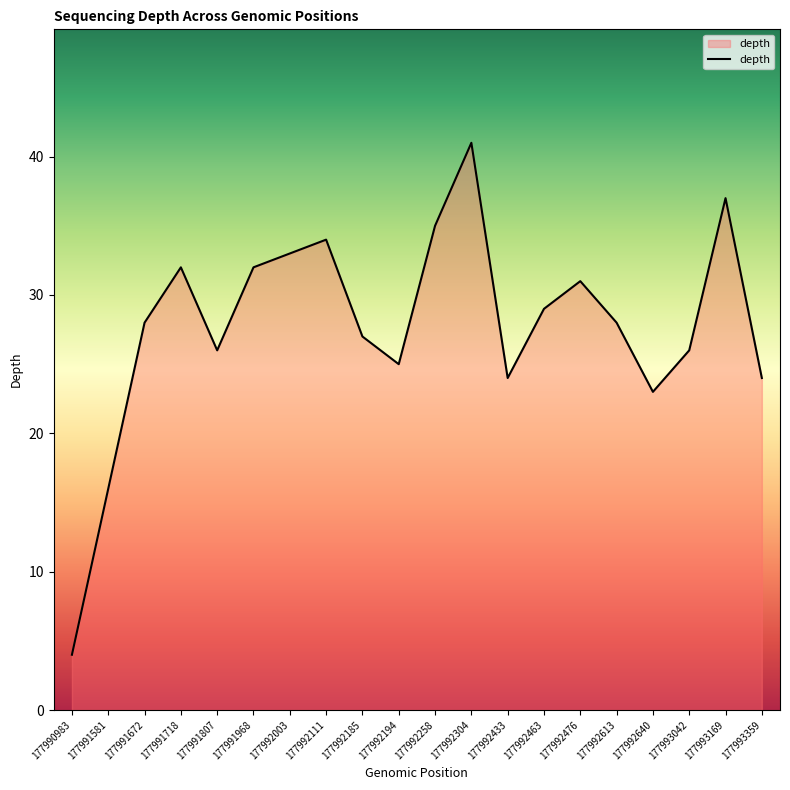

Where is the data nearest to the value 22?

177992640